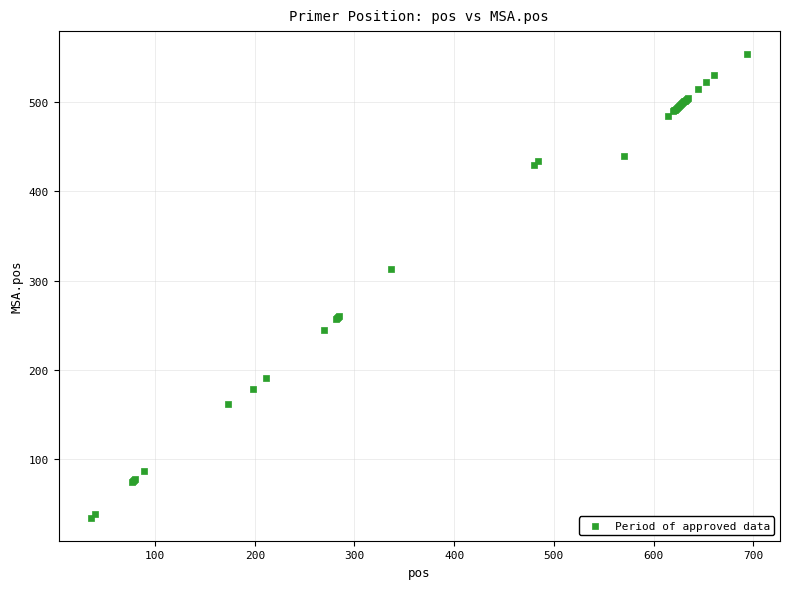

What Y value in the scatter plot is closest to 294?

313